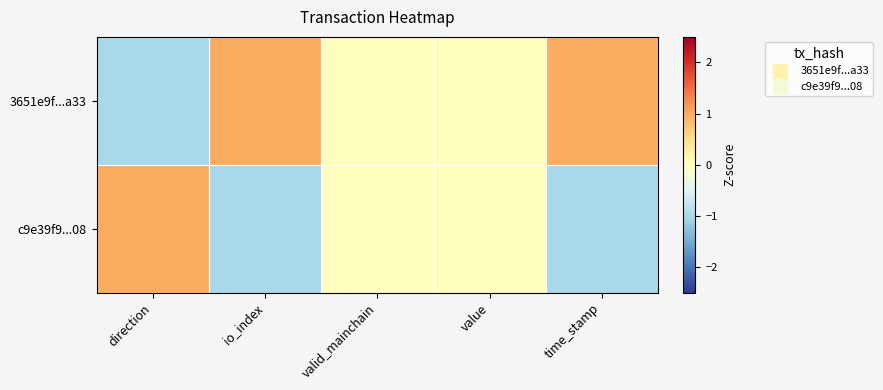

Which series has the largest range (max minus min)?

3651e9f...a33